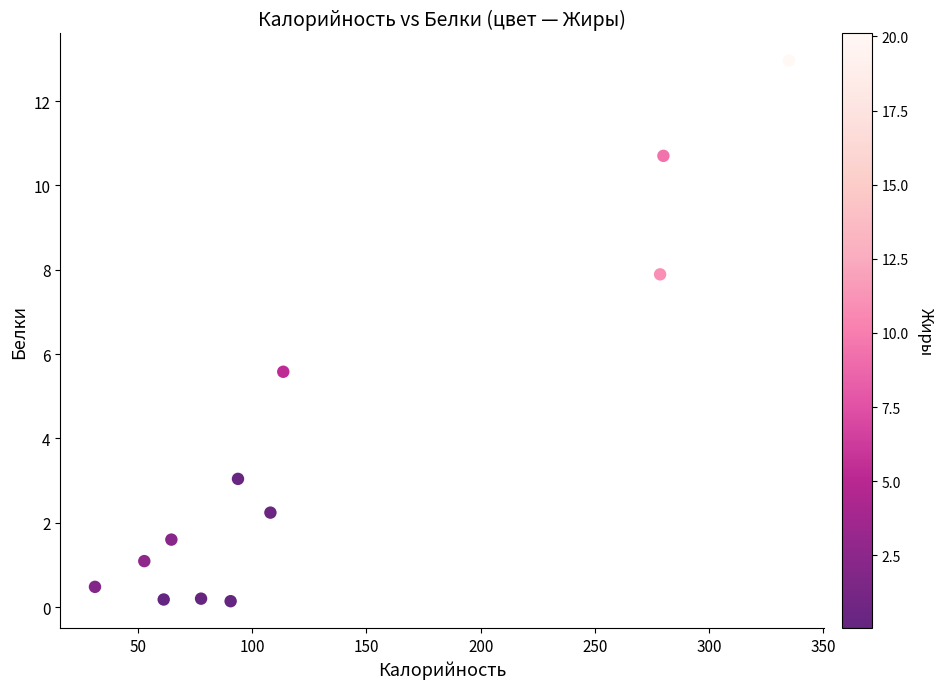

What is the average Y value?

3.8